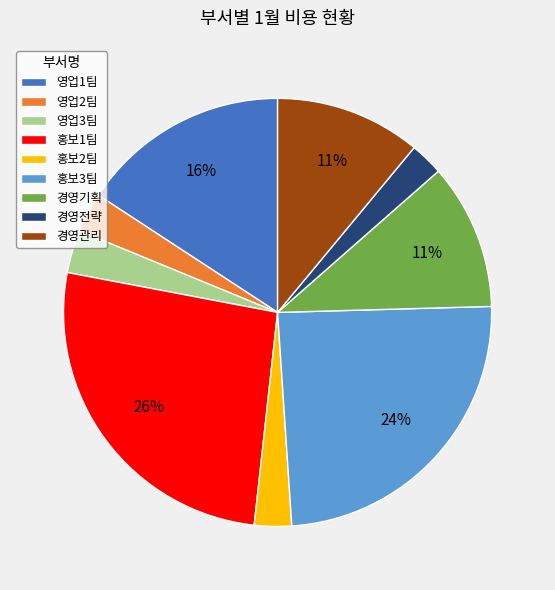

How many segments does this pie chart have?

9